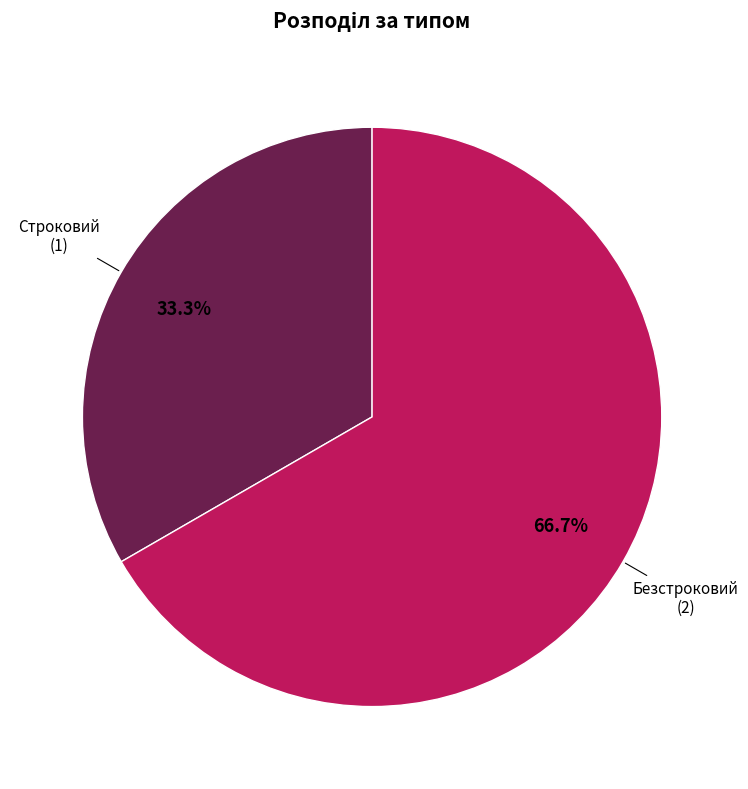

What is the largest slice in the pie chart?

Безстроковий